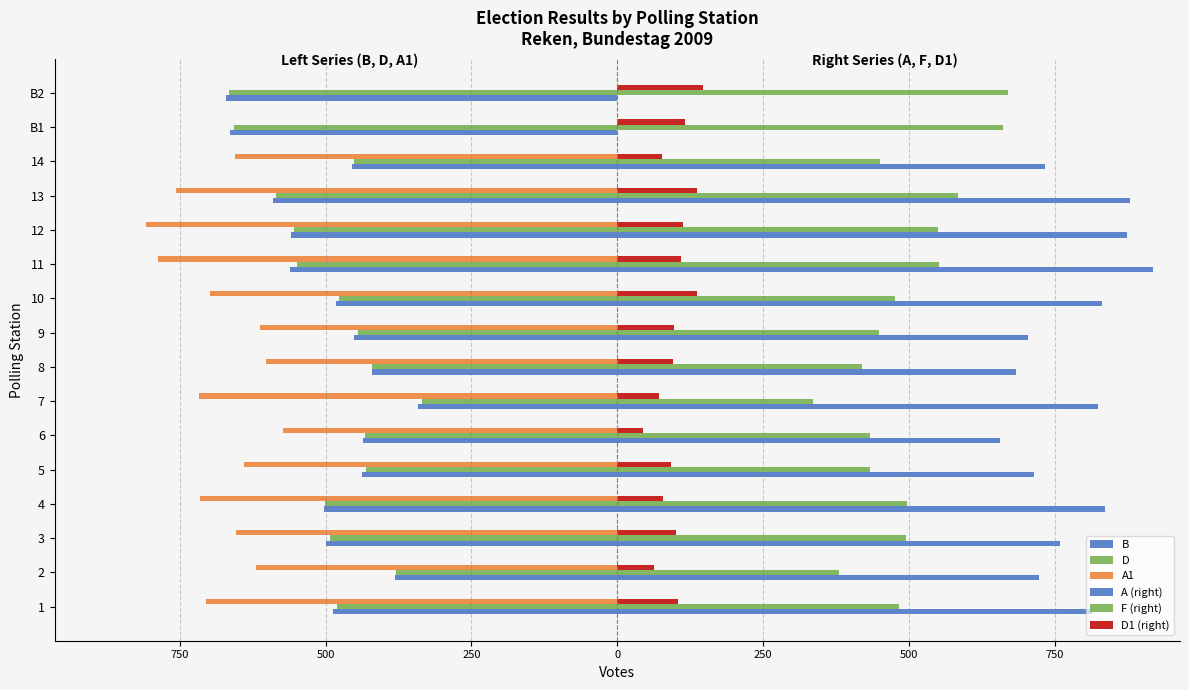

Count the number of data series in this chart.

6